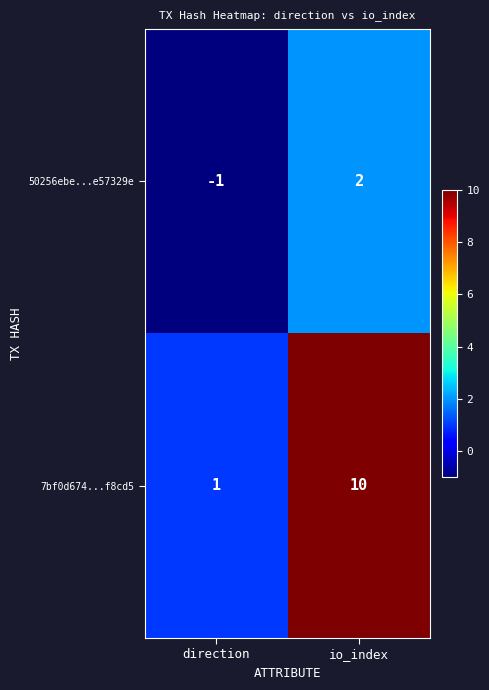

Is it true that 50256ebe...e57329e equals -1 at direction?

True